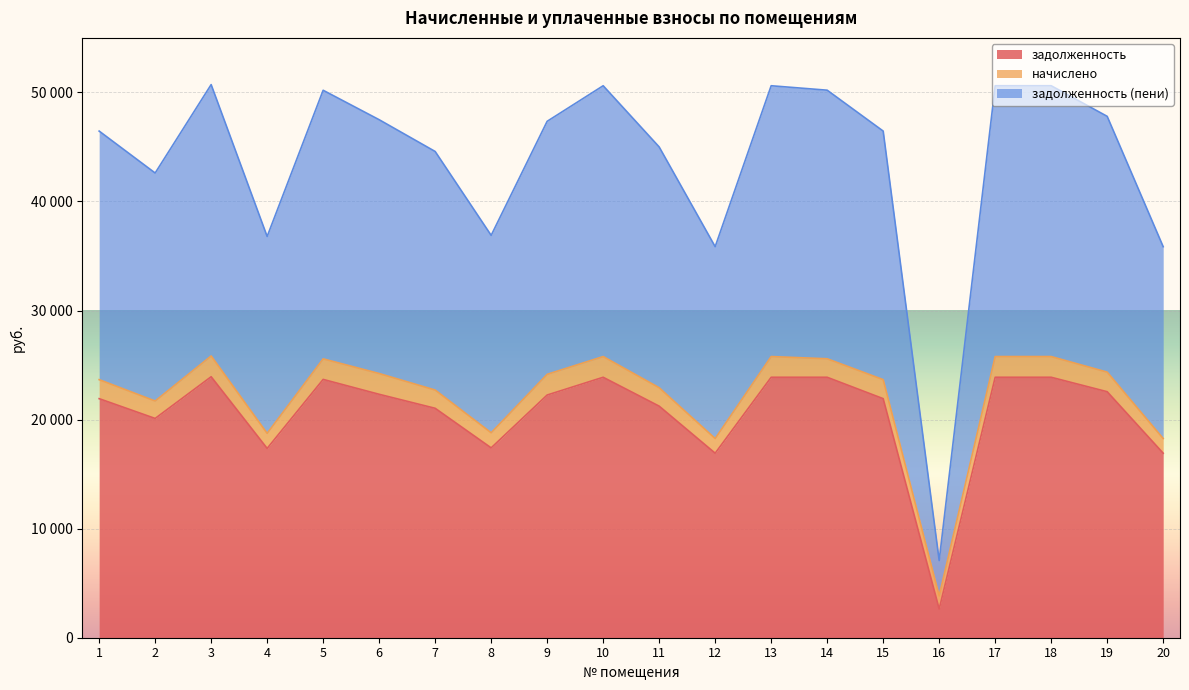

The задолженность (пени) series shows 81370.6 at 14. True or false?

False